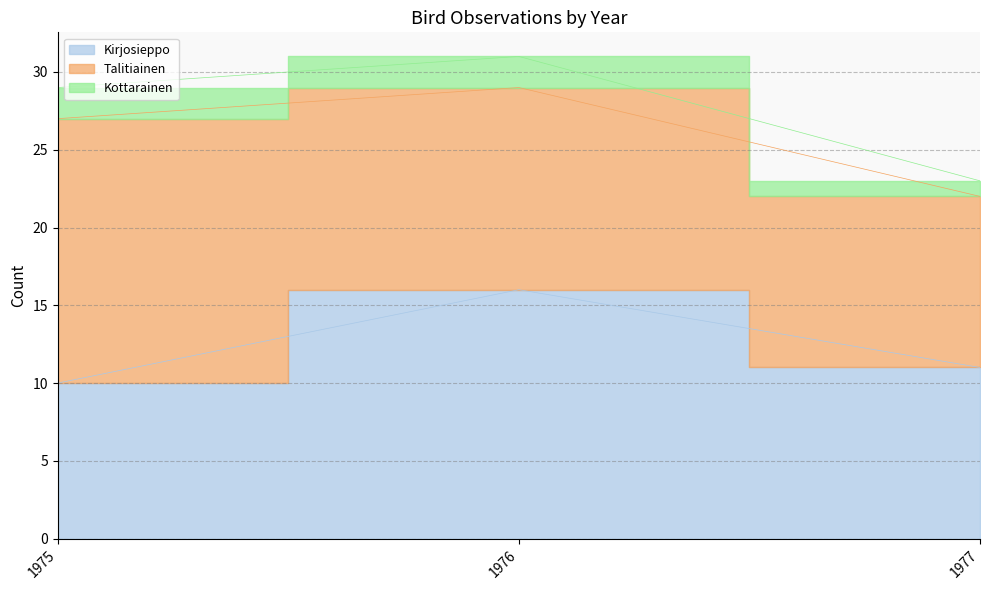

List the series in order of their peak value, highest first.

Talitiainen, Kirjosieppo, Kottarainen